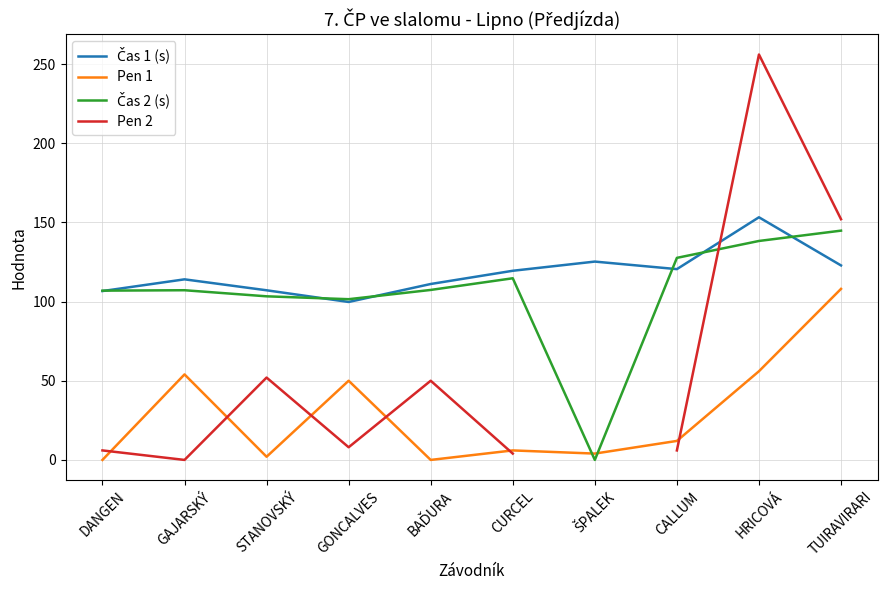

What is the sum of all Čas 1 (s) values?

1179.8